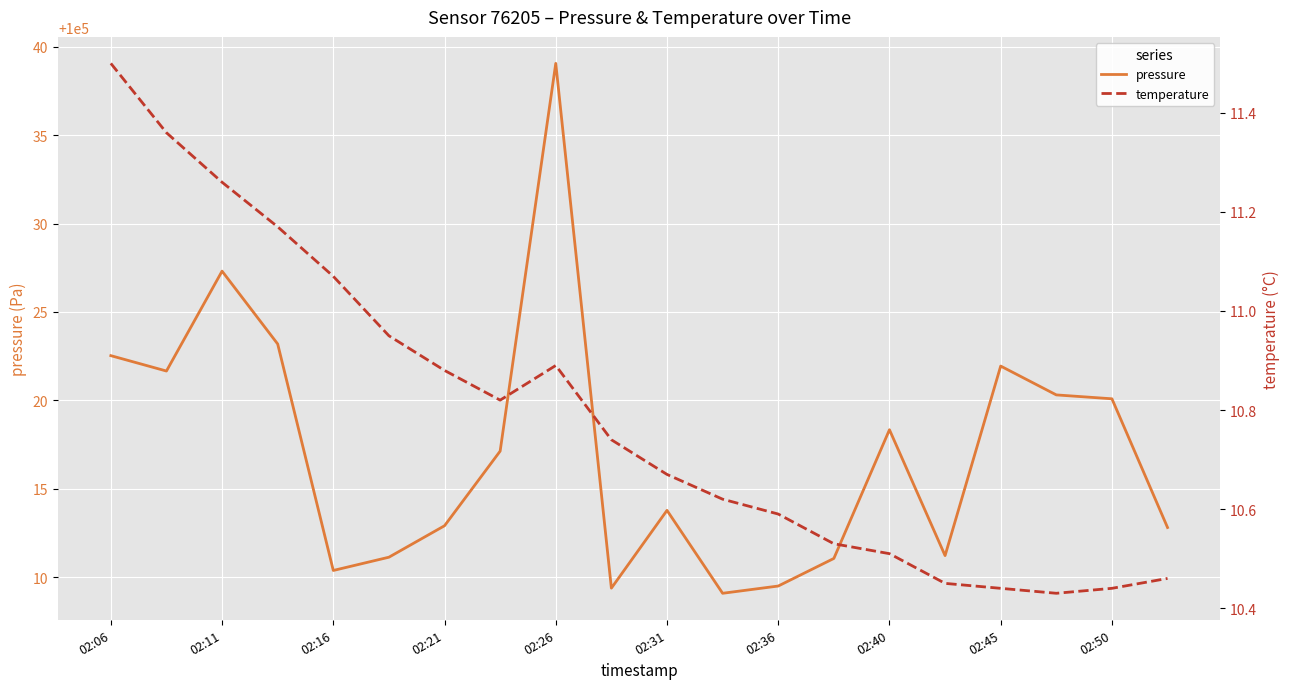

True or false: pressure has a value of 51483.2 at 02:36.

False